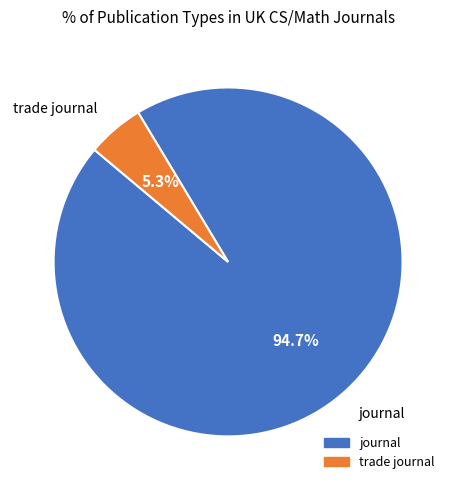

Does any single category account for the majority?

Yes